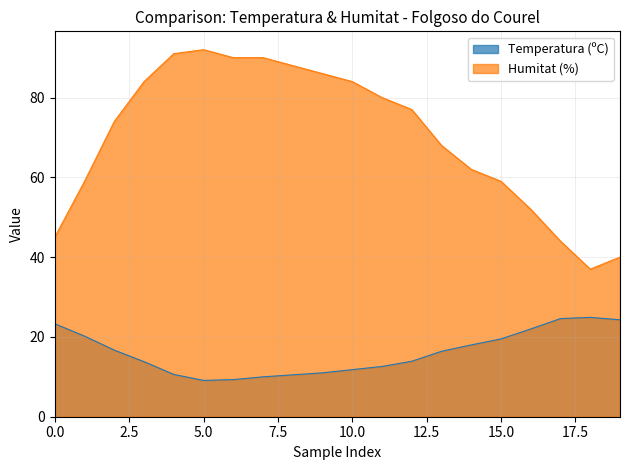

True or false: Humitat (%) and Temperatura (ºC) cross at least once.

False